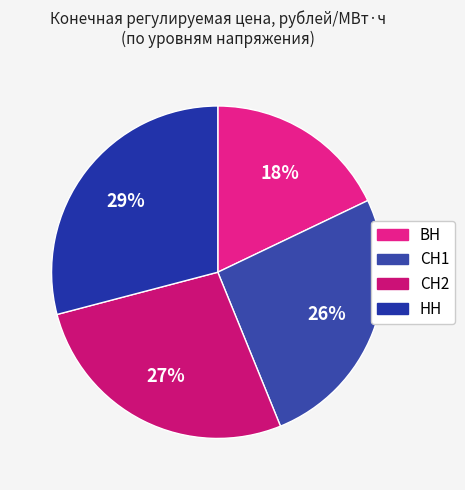

Is there a majority slice in this chart?

No